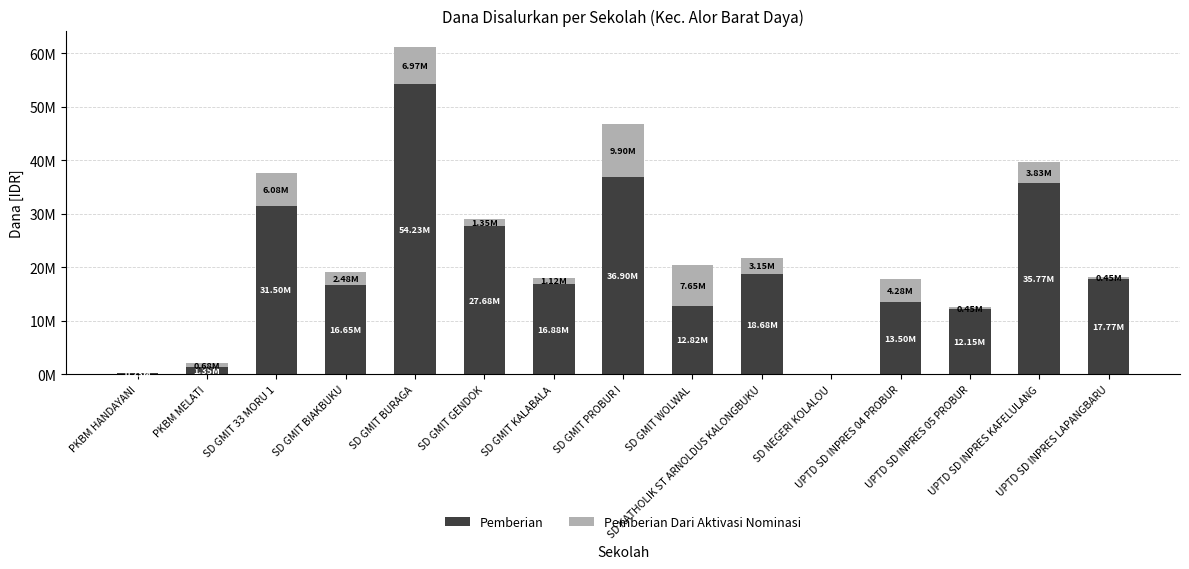

Which category has the lowest value in the Pemberian series?

SD NEGERI KOLALOU